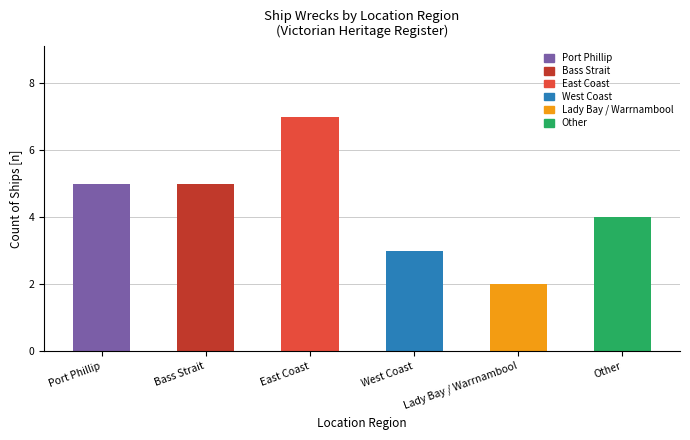

Which category has the lowest value across all series?

Lady Bay / Warrnambool